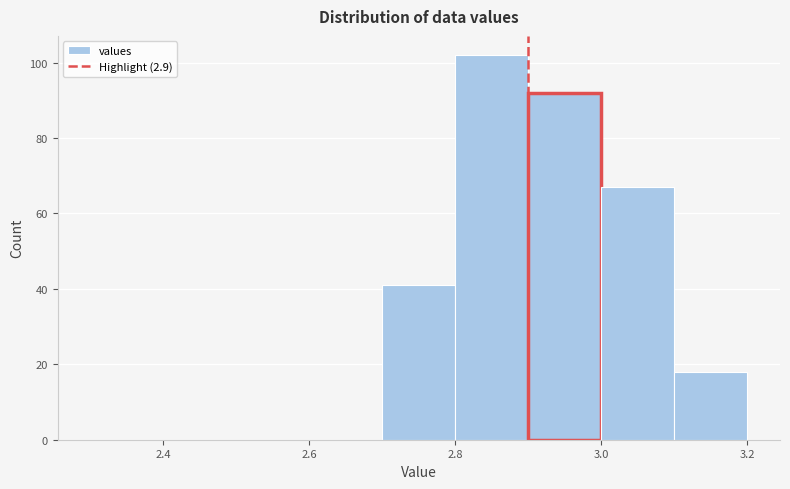

Which range on the x-axis has the tallest bar?

2.8 to 2.9